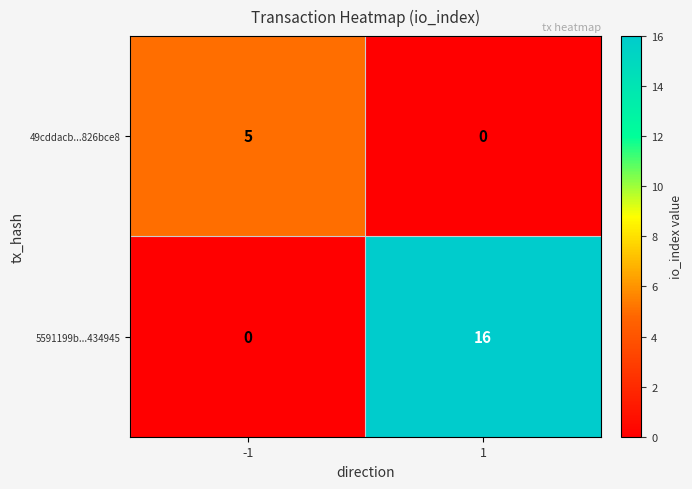

Reading left to right, list all the values displayed in this chart.

49cddacb...826bce8: 5	0
5591199b...434945: 0	16